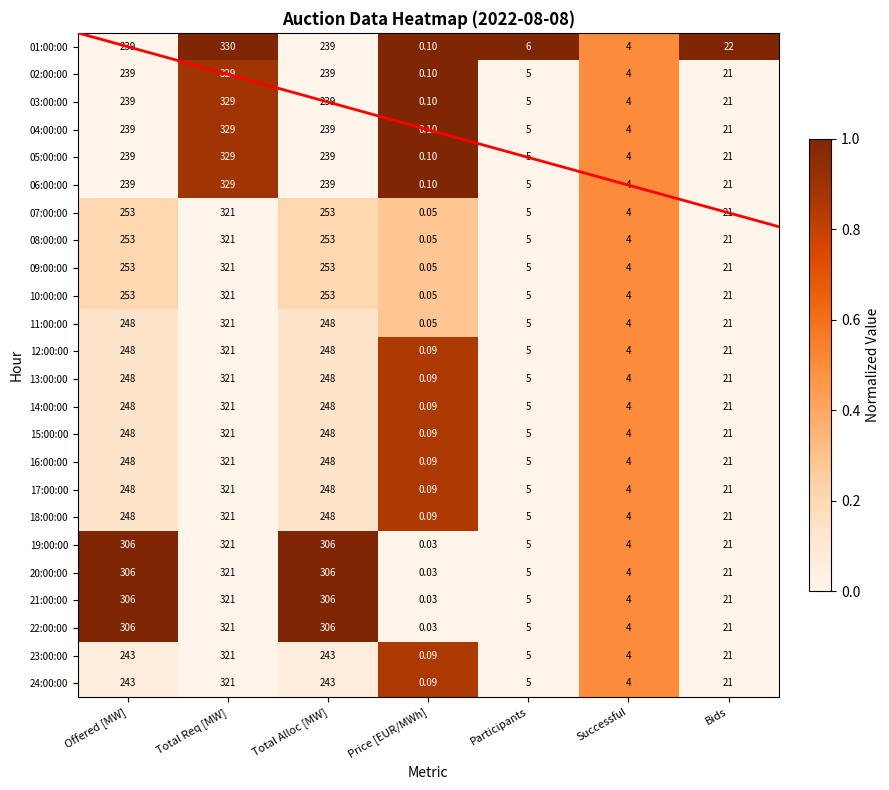

Which category has the lowest value in the 08:00:00 series?

Price [EUR/MWh]